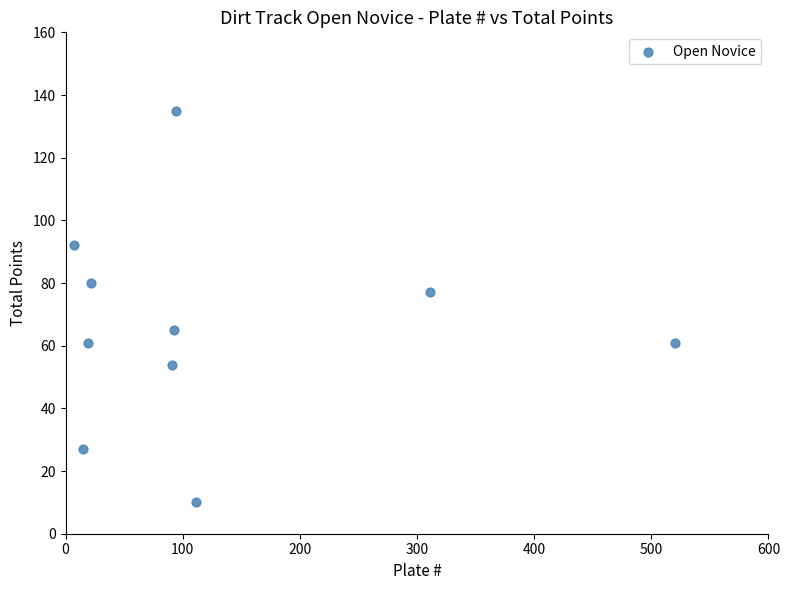

What is the range of Y values (max minus min)?

125